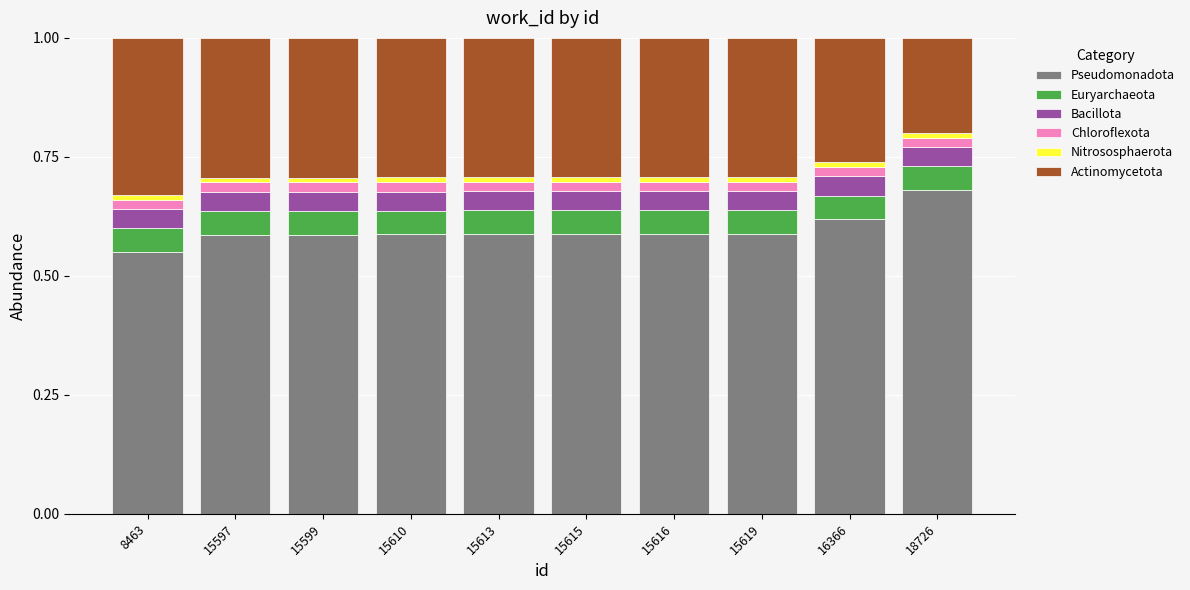

Which series has the largest total across all categories?

Pseudomonadota